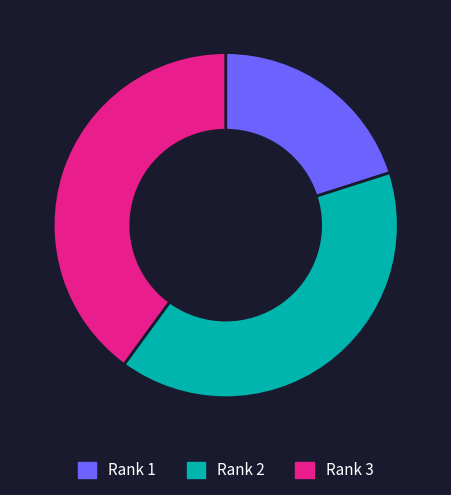

Between Rank 3 and Rank 1, which is larger?

Rank 3